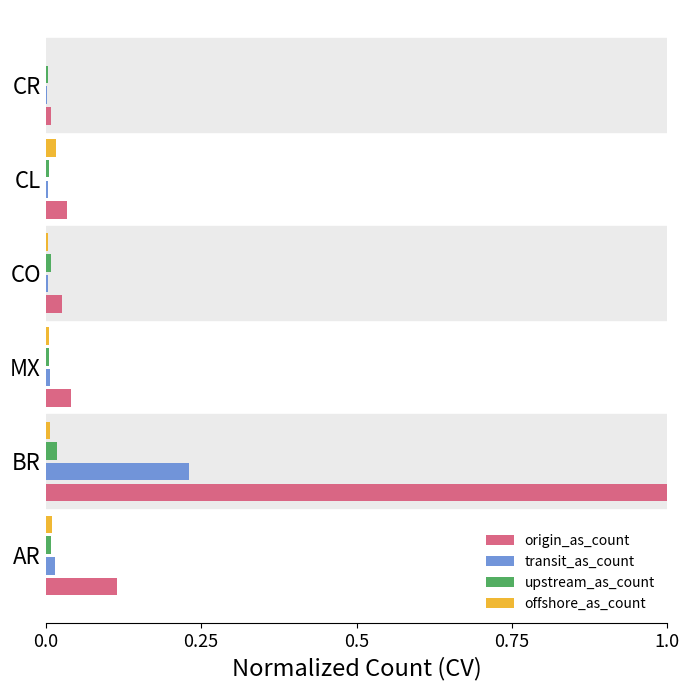

Is it true that upstream_as_count equals 0.0 at CR?

True